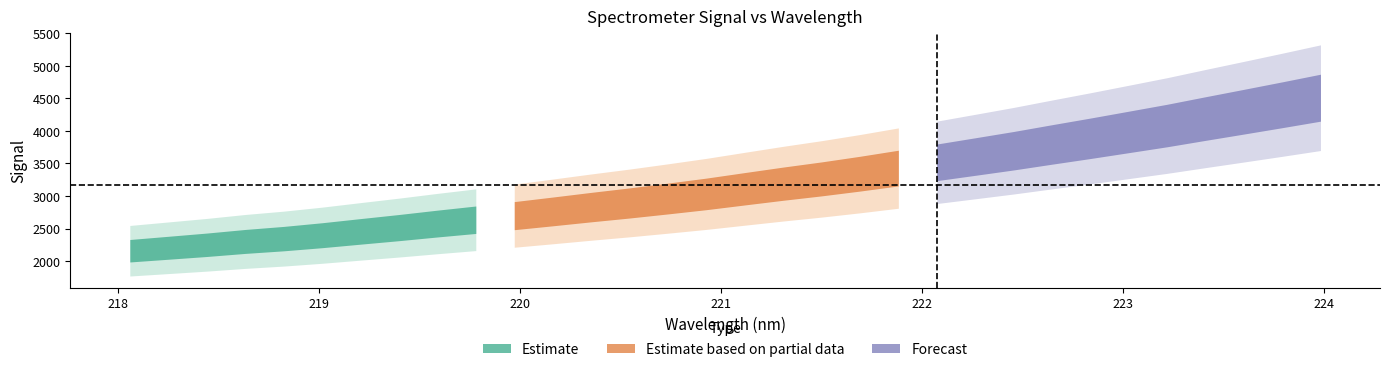

Reading left to right, transcribe all the data shown in this chart.

0=2158.7	1=2204.3	2=2250.2	3=2301.6	4=2344.9	5=2397.2	6=2456.2	7=2514.4	8=2576.4	9=2635.4	10=2698.0	11=2762.8	12=2829.3	13=2893.0	14=2961.5	15=3032.5	16=3111.3	17=3189.4	18=3262.9	19=3343.0	20=3429.3	21=3517.2	22=3606.1	23=3695.7	24=3792.2	25=3886.7	26=3984.5	27=4083.1	28=4190.1	29=4295.4	30=4402.0	31=4511.0